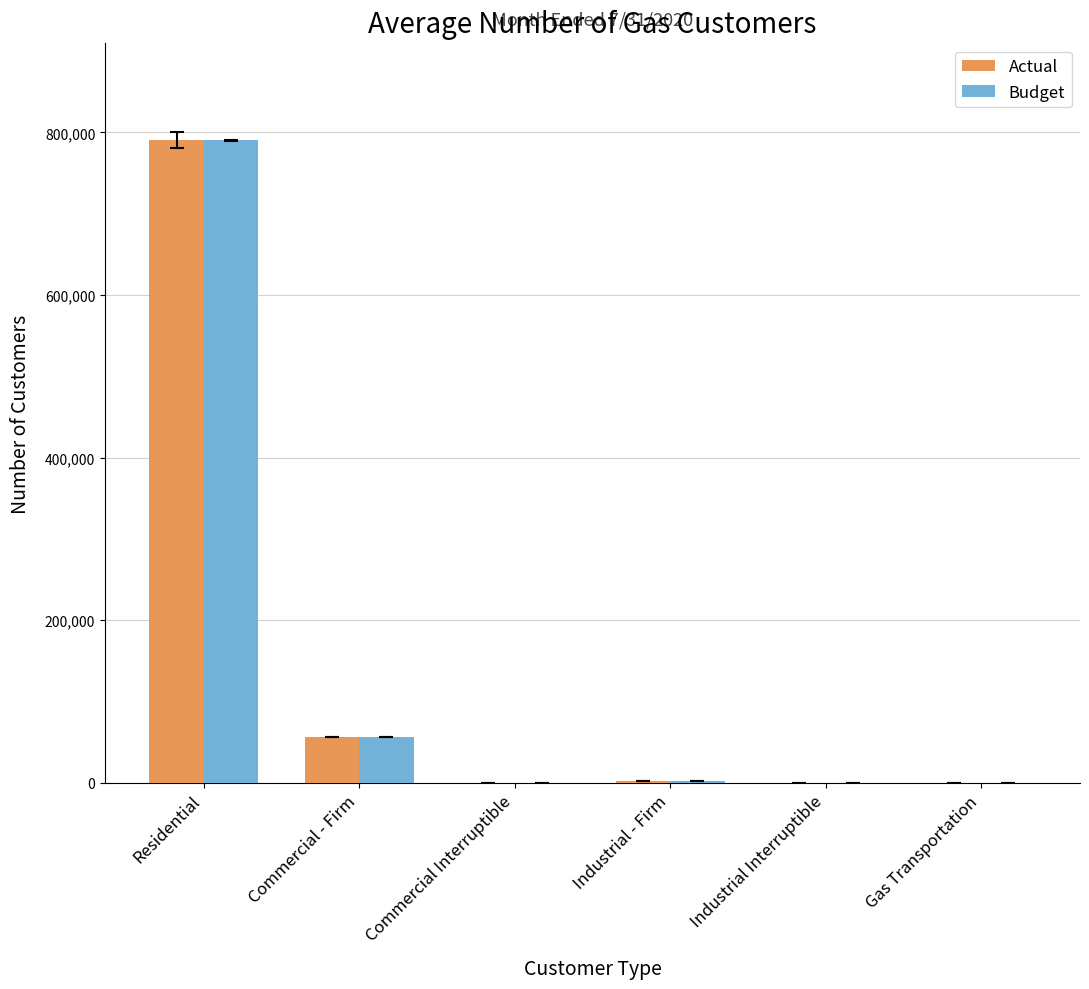

Which label corresponds to the largest value in the chart?

Residential